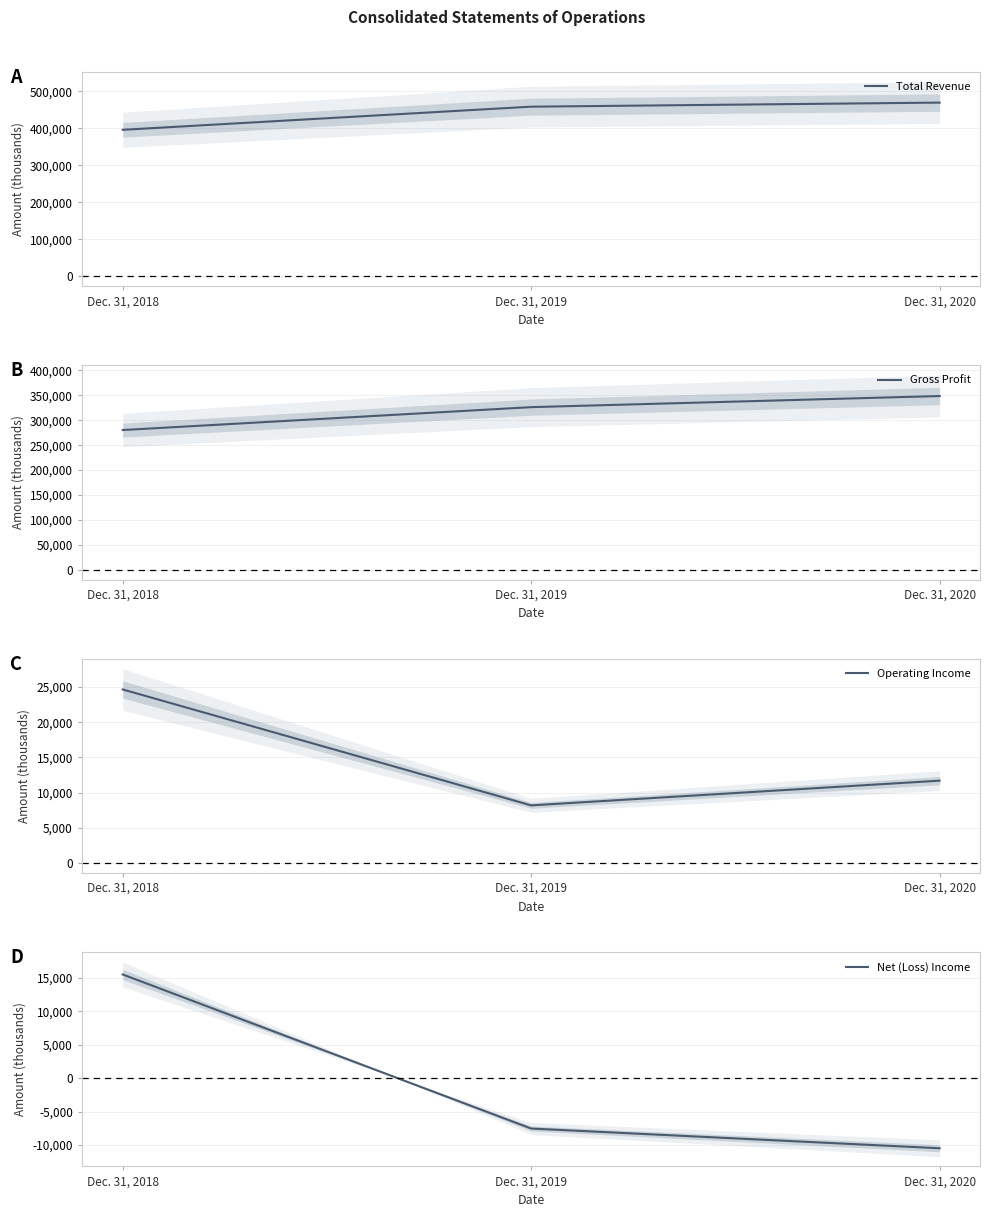

What is the value of the Net (Loss) Income point at the 1st from the left?

15535